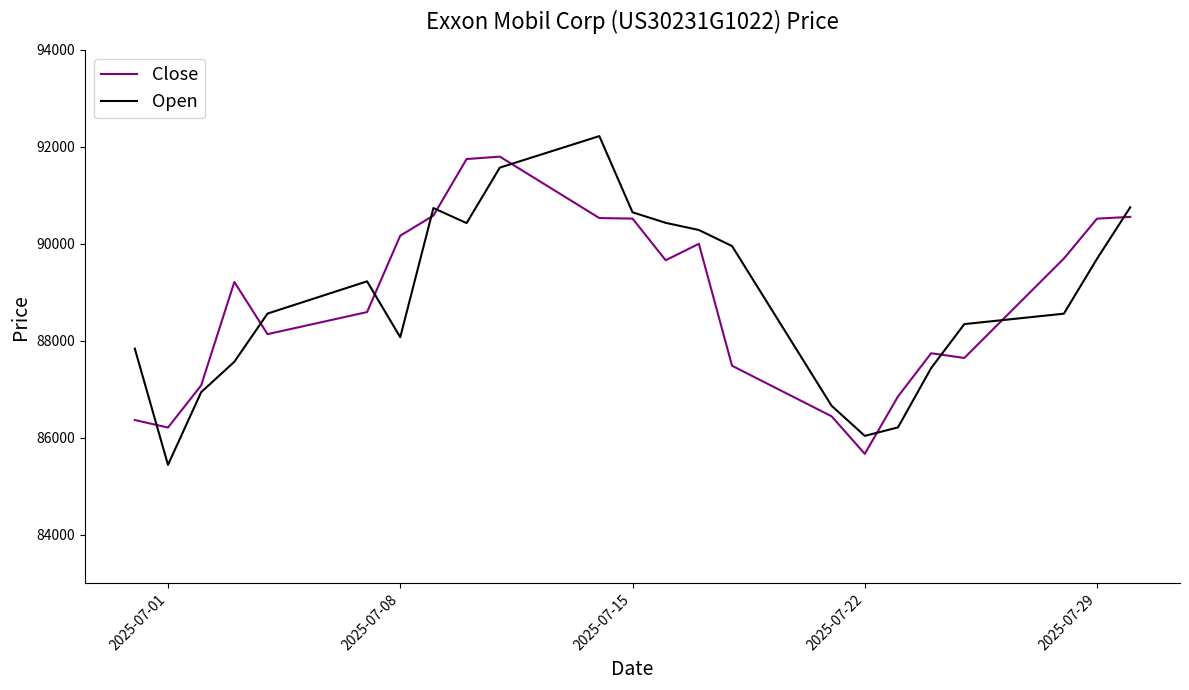

What is the highest value of the Close series?

91800